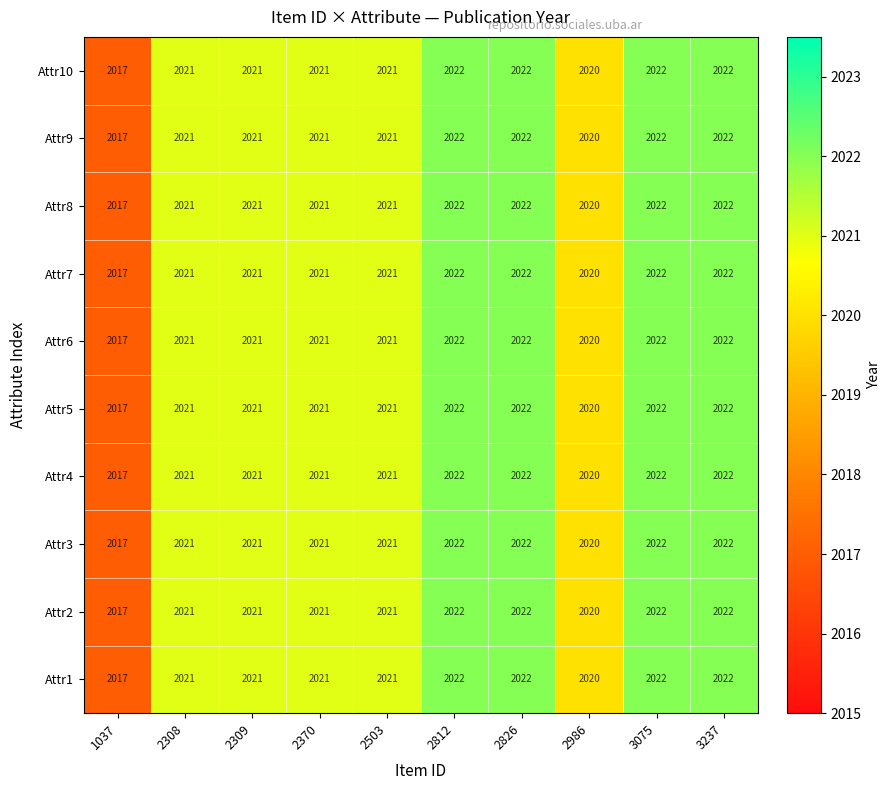

The Attr1 series shows 2022 at 2826. True or false?

True